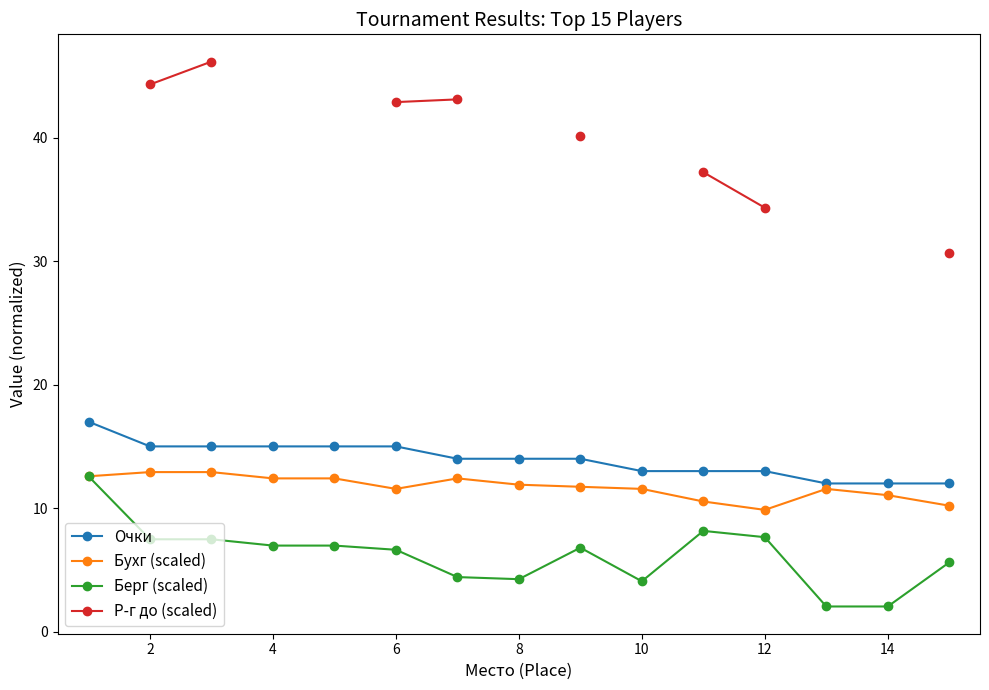

How many categories are shown in the chart?

15